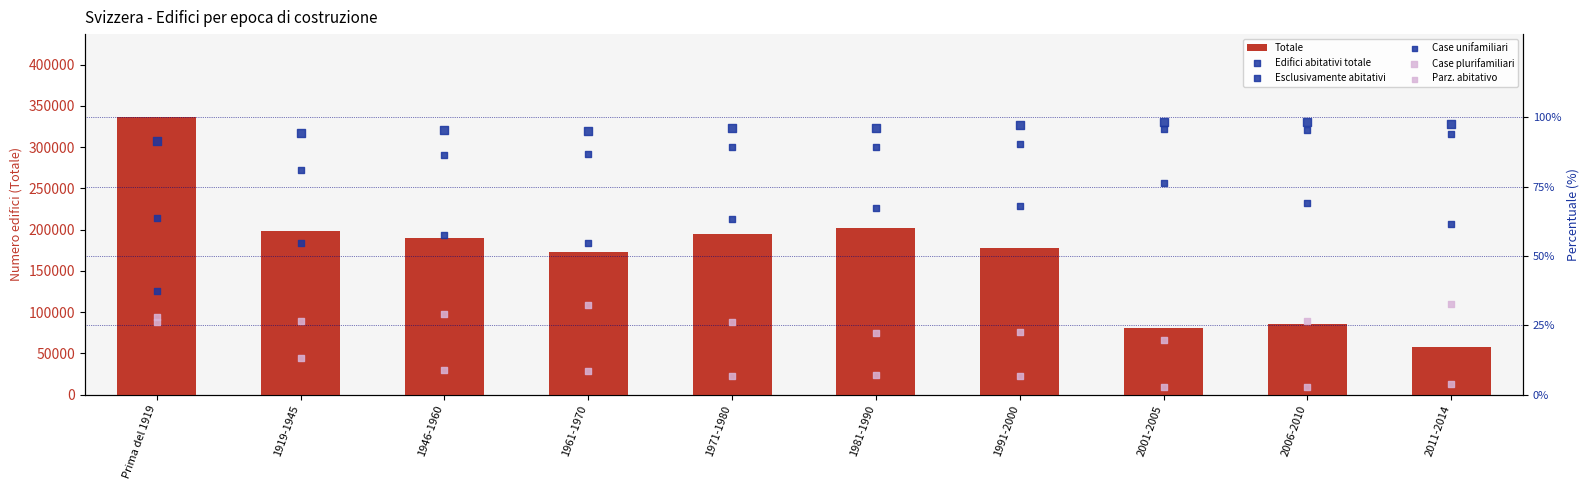

Which series contains the lowest Y value?

Parz. abitativo